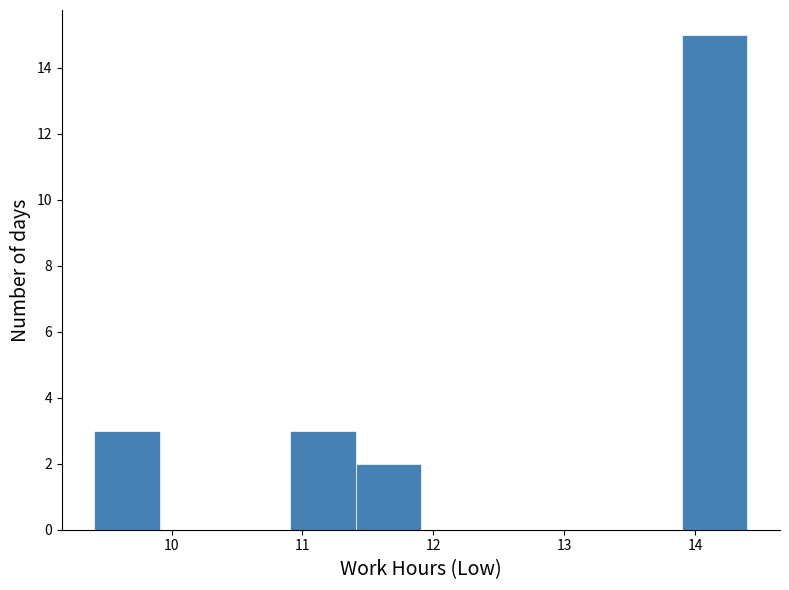

Reading left to right, list every bar in this chart as the range it spans on the x-axis followed by its height. Neither the bar edges nor the heights are printed on the chart, so give them approximately, as read against the axes.

9.4 to 9.9: 3
9.9 to 10.4: 0
10.4 to 10.9: 0
10.9 to 11.4: 3
11.4 to 11.9: 2
11.9 to 12.4: 0
12.4 to 12.9: 0
12.9 to 13.4: 0
13.4 to 13.9: 0
13.9 to 14.4: 15